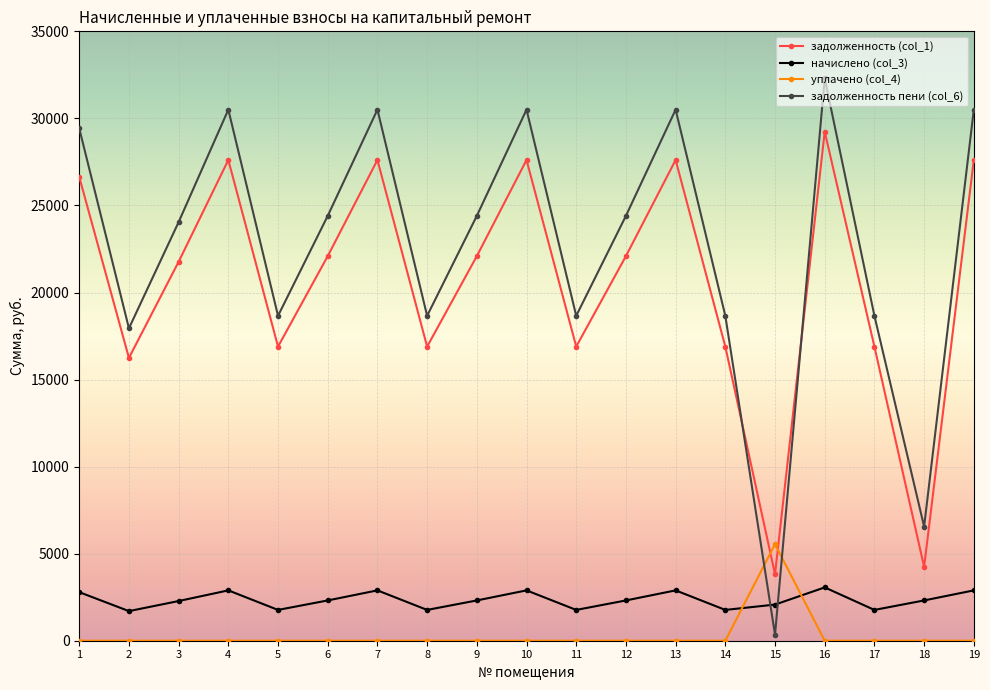

What is the maximum value shown in the chart?

32297.4